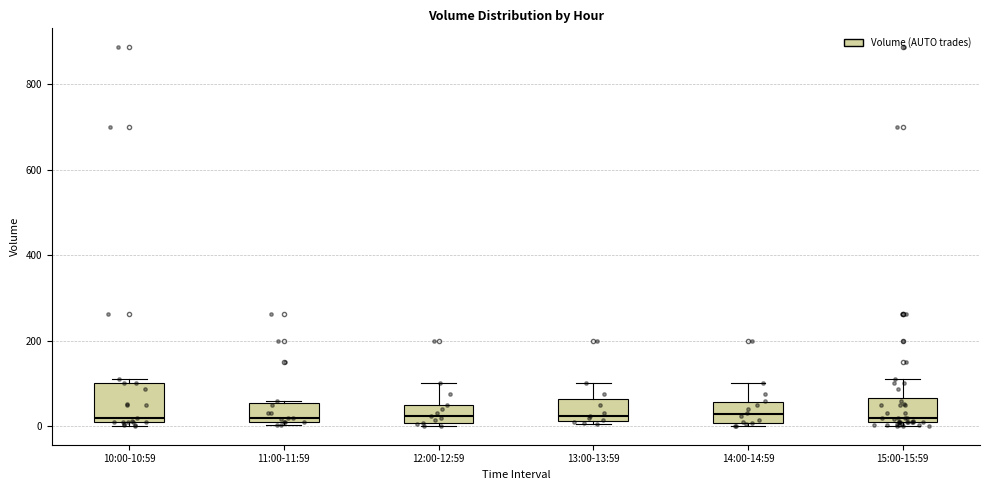

Comparing the boxes themselves (not the whiskers), which one is the tallest?

10:00-10:59